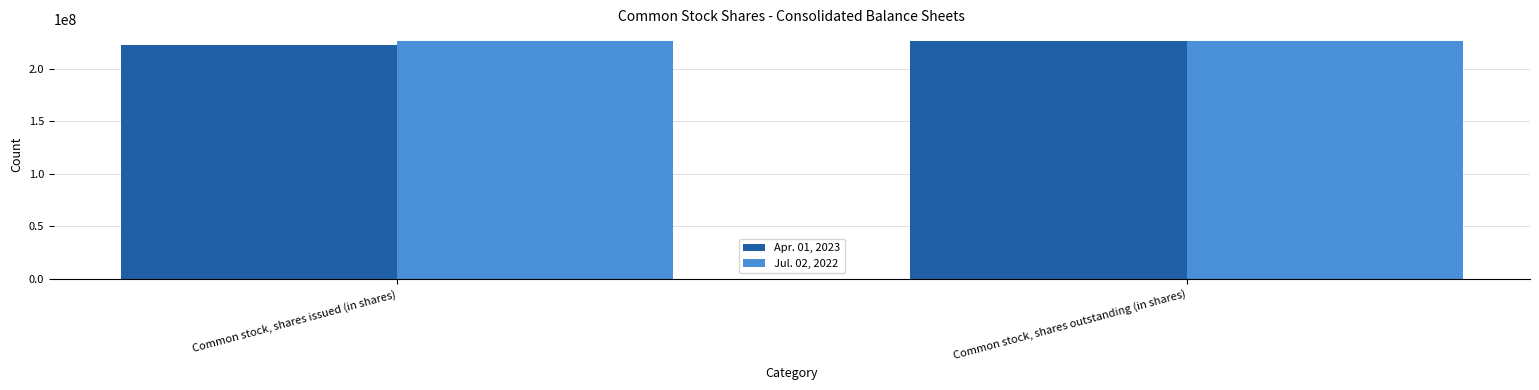

Reading left to right, extract all data points from this chart.

Apr. 01, 2023: Common stock, shares issued (in shares)=222000000	Common stock, shares outstanding (in shares)=226000000
Jul. 02, 2022: Common stock, shares issued (in shares)=226000000	Common stock, shares outstanding (in shares)=226000000